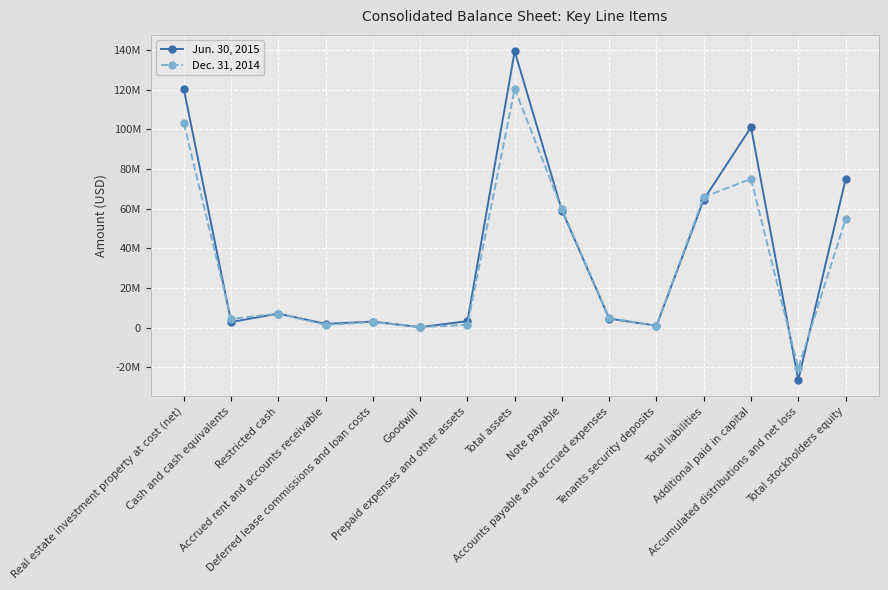

Is the value of Dec. 31, 2014 at Accounts payable and accrued expenses greater than the value of Jun. 30, 2015 at Prepaid expenses and other assets?

Yes